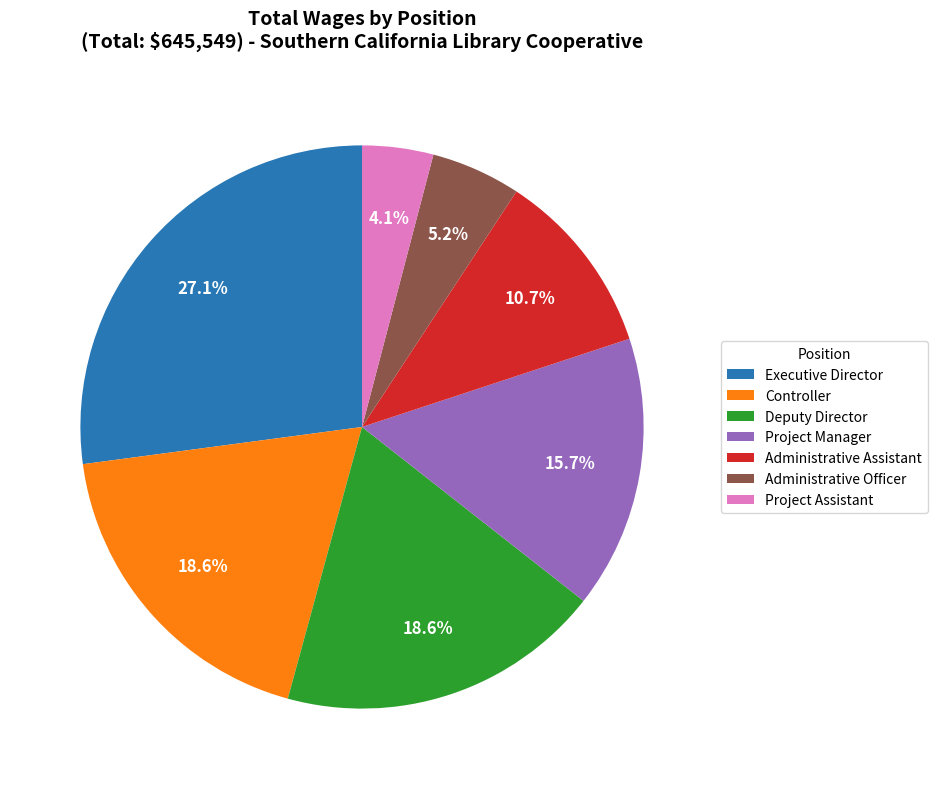

What percentage do Administrative Officer and Controller together represent?

23.8%